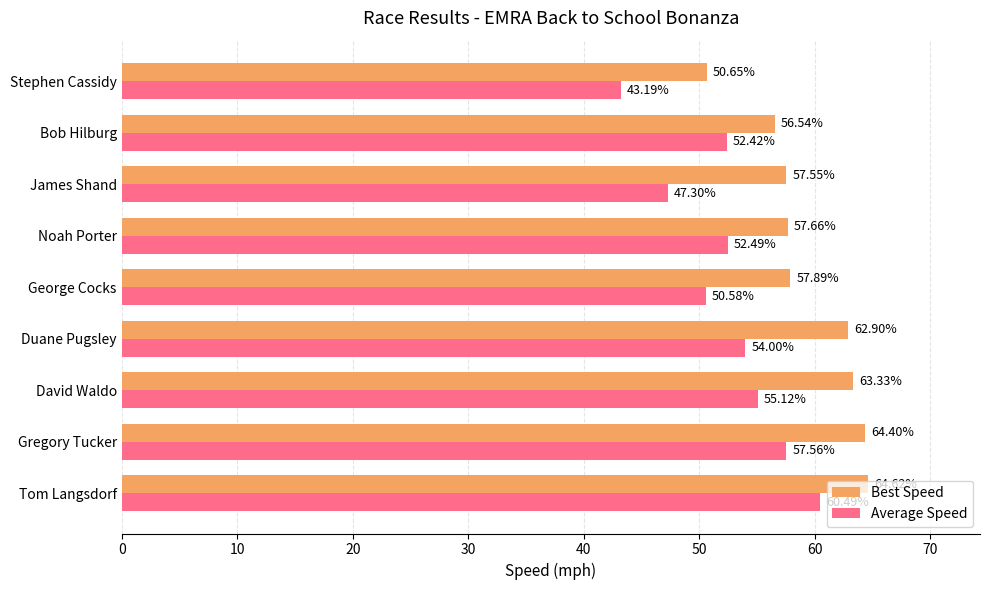

What is the average value of the Best Speed series?

59.5